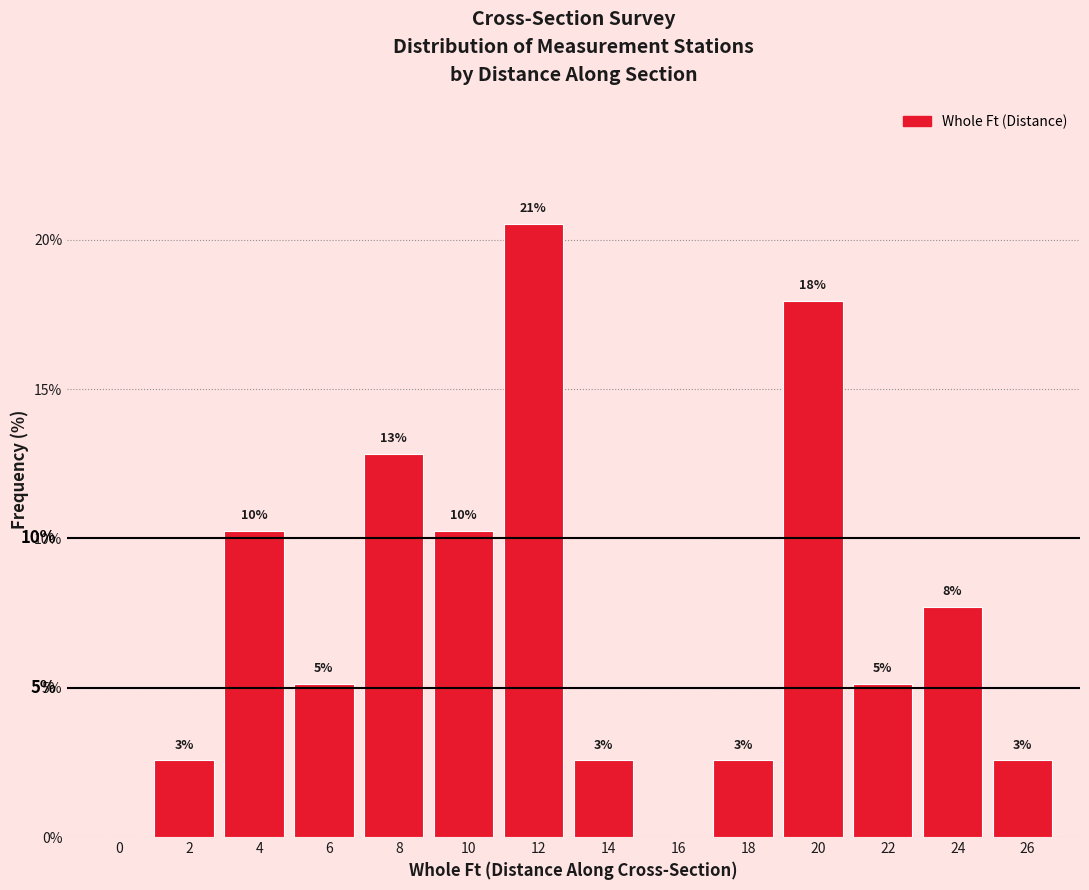

Are the bars horizontal?

No